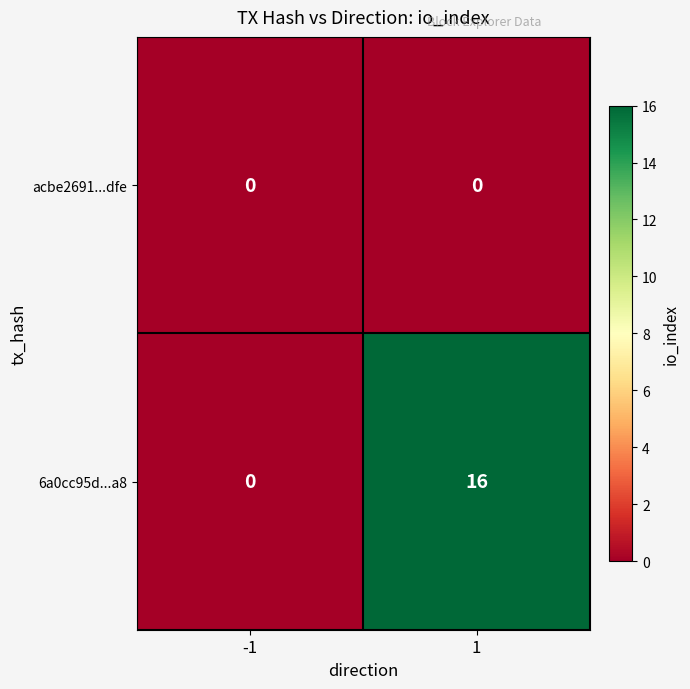

True or false: 6a0cc95d...a8 has a value of -9 at -1.

False